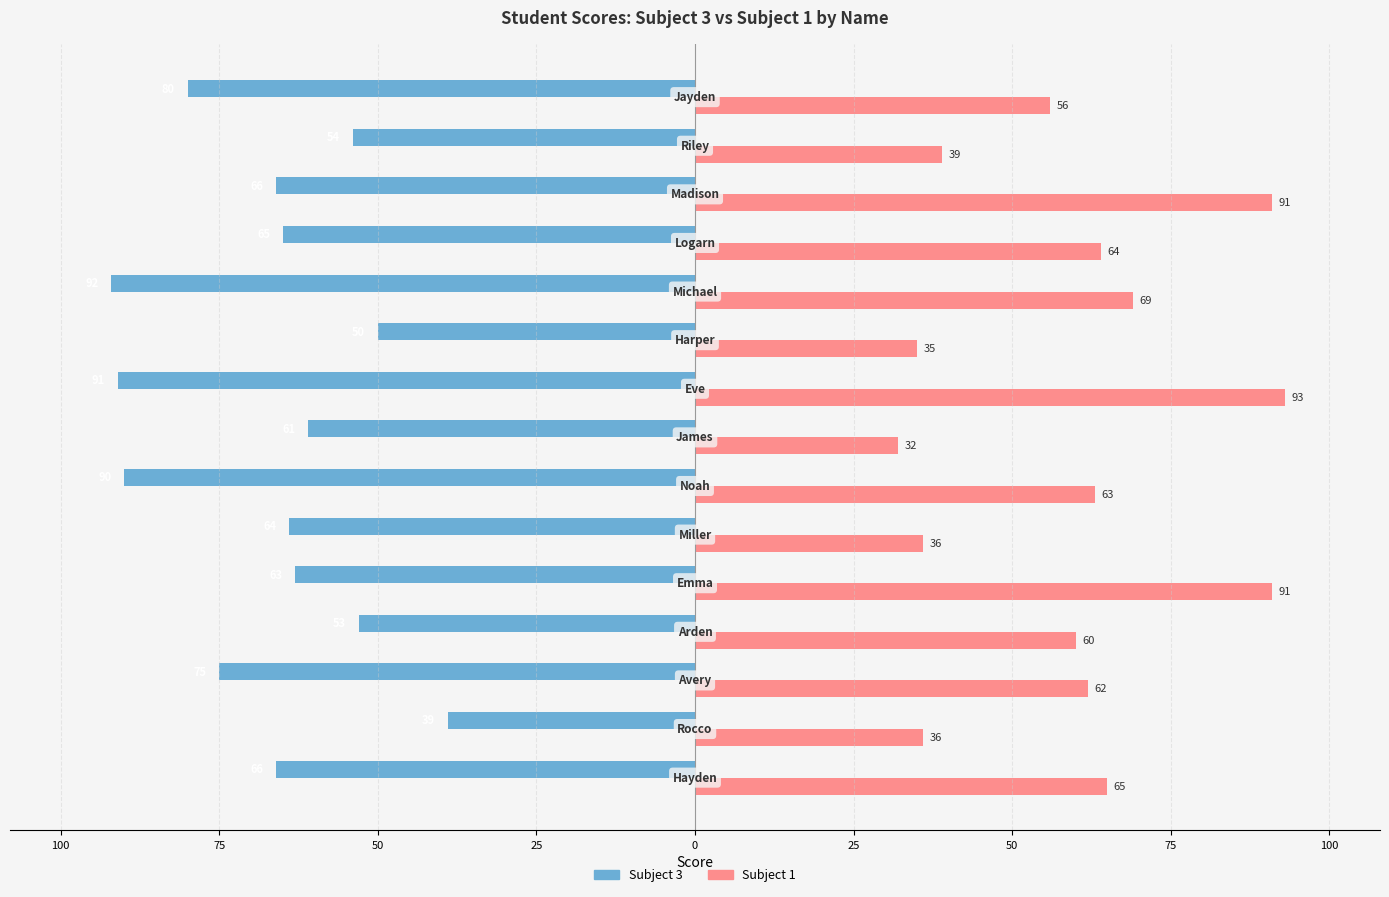

How many categories are shown in the chart?

15